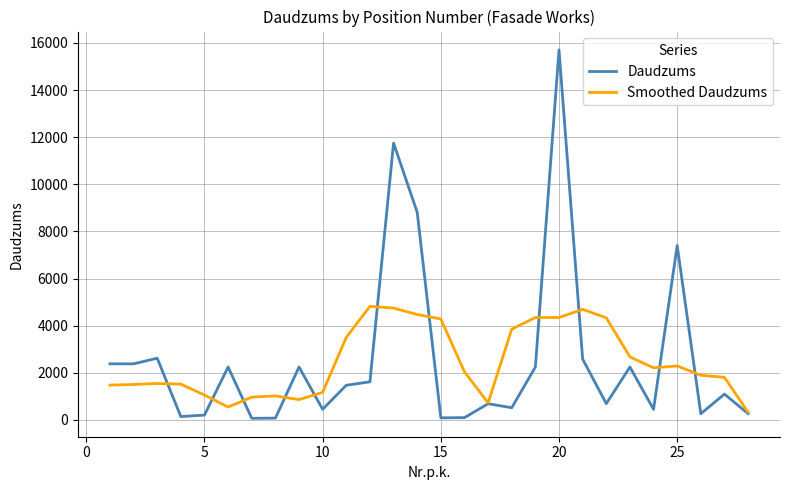

Which series has the widest spread of values?

Daudzums